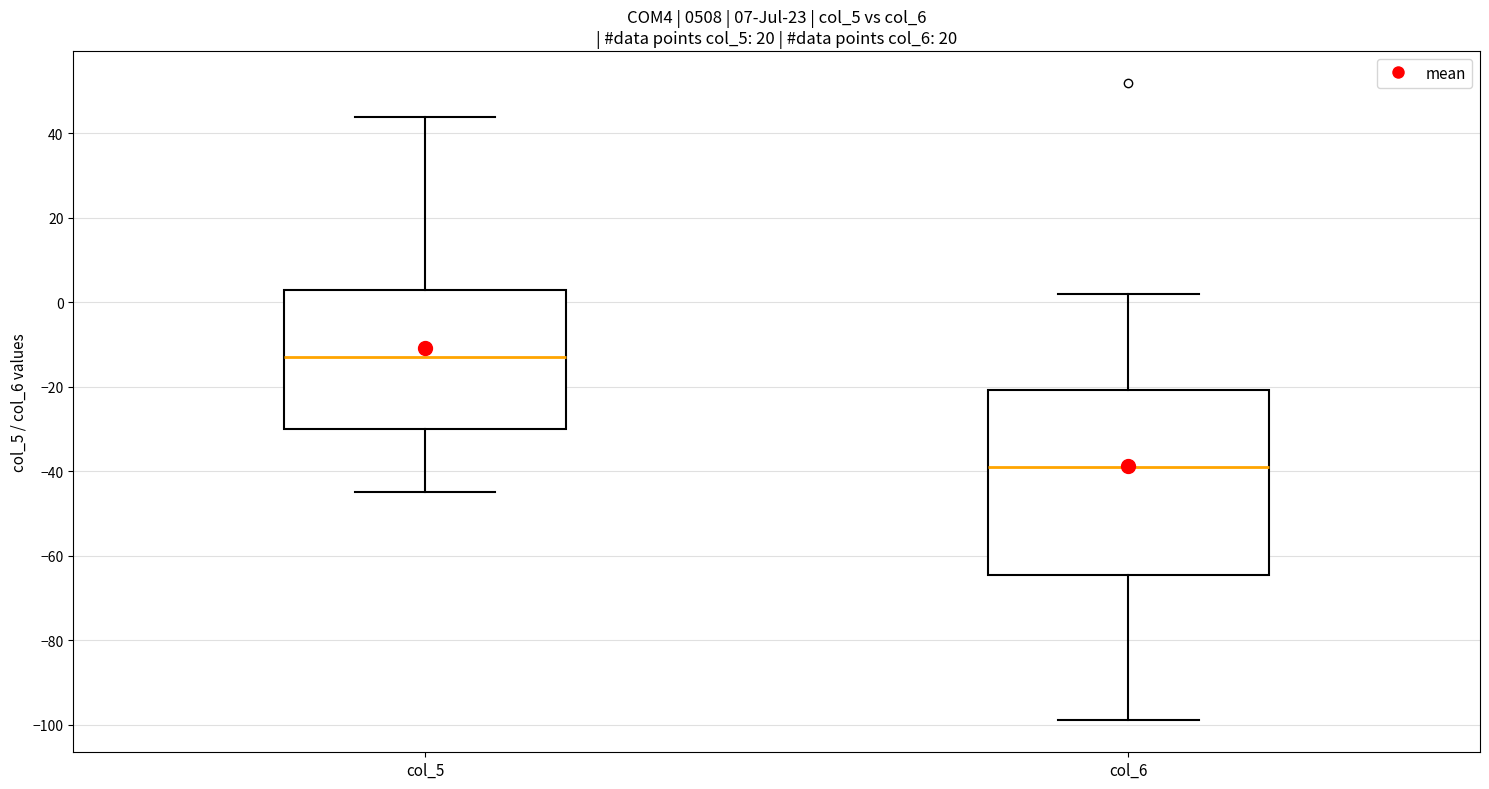

Comparing the boxes themselves (not the whiskers), which one is the tallest?

col_6